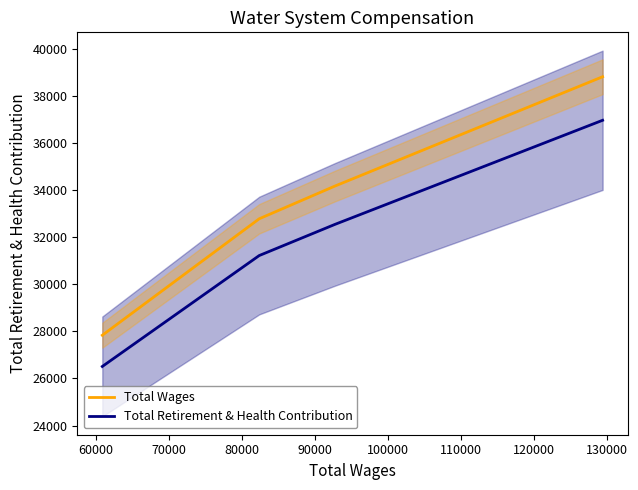

True or false: Total Retirement & Health Contribution and Total Wages cross at least once.

False